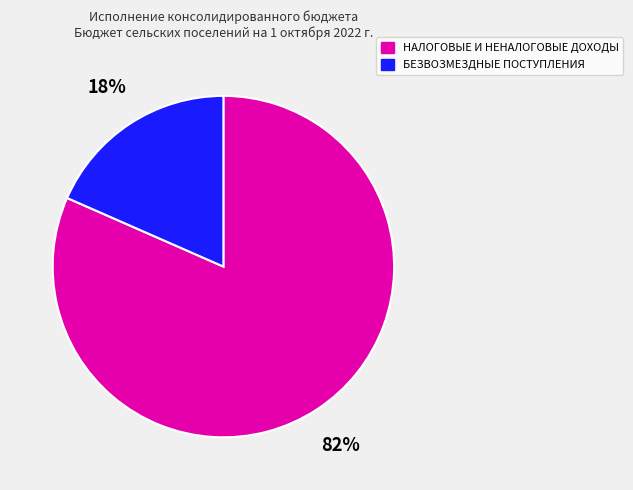

To the nearest percent, what is the combined percentage of НАЛОГОВЫЕ И НЕНАЛОГОВЫЕ ДОХОДЫ and БЕЗВОЗМЕЗДНЫЕ ПОСТУПЛЕНИЯ?

100%